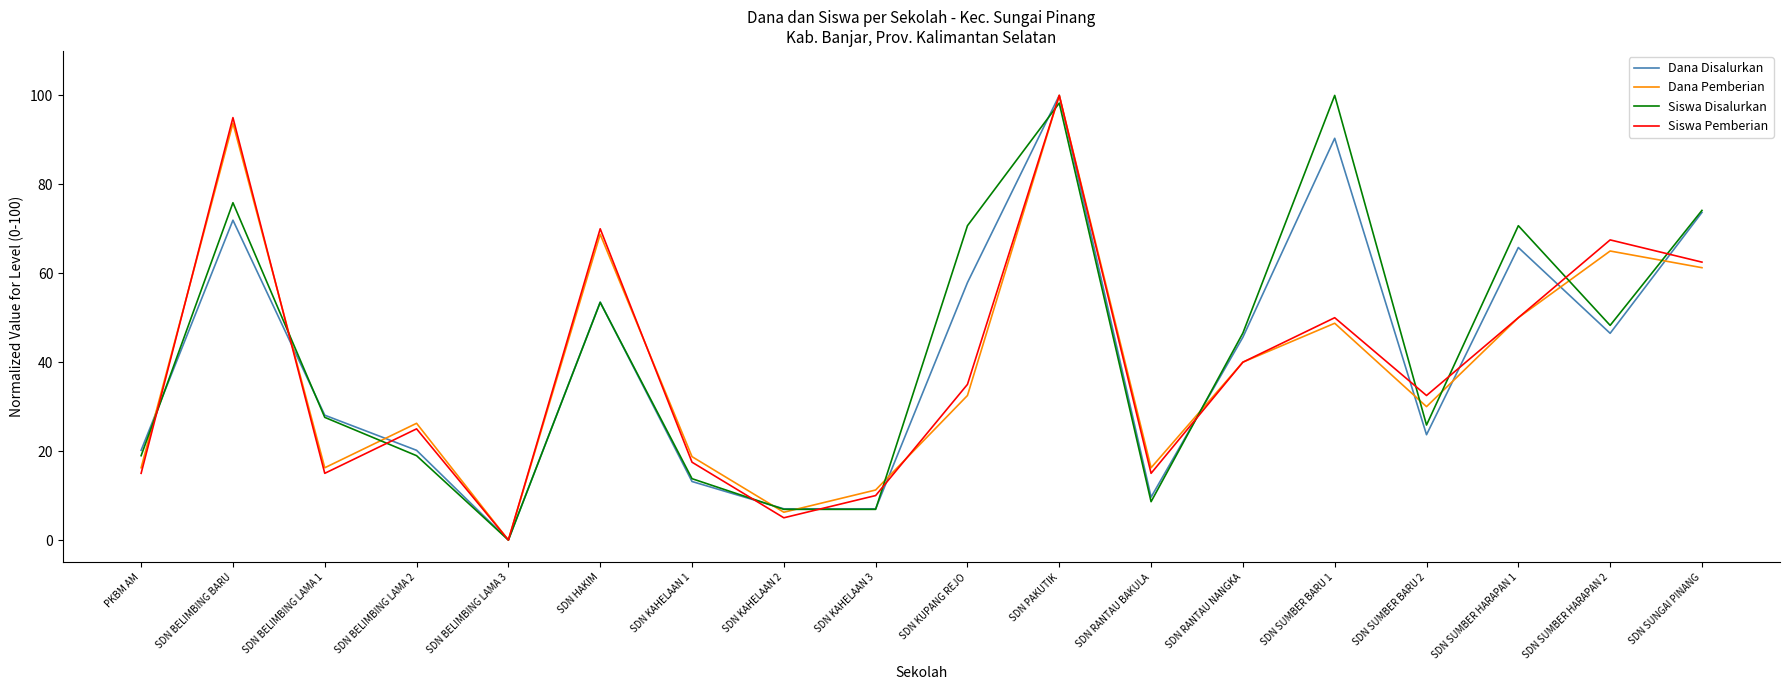

Which series changed the most between SDN KAHELAAN 1 and SDN PAKUTIK?

Dana Disalurkan